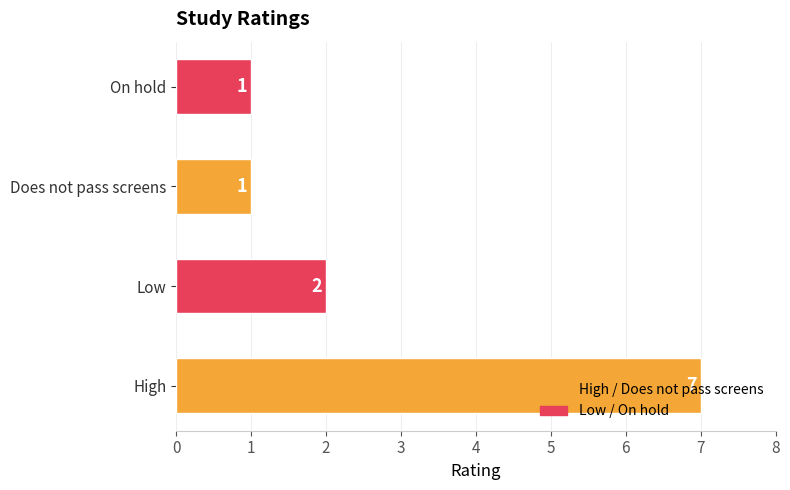

True or false: the data shows 1 at Does not pass screens.

True